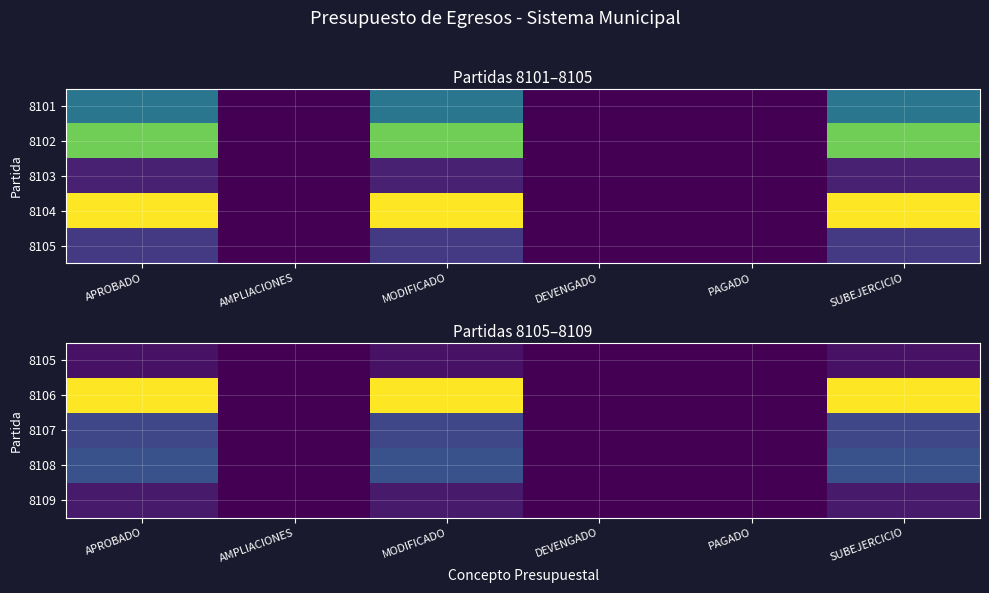

The 8106 series shows 0.0 at AMPLIACIONES. True or false?

True